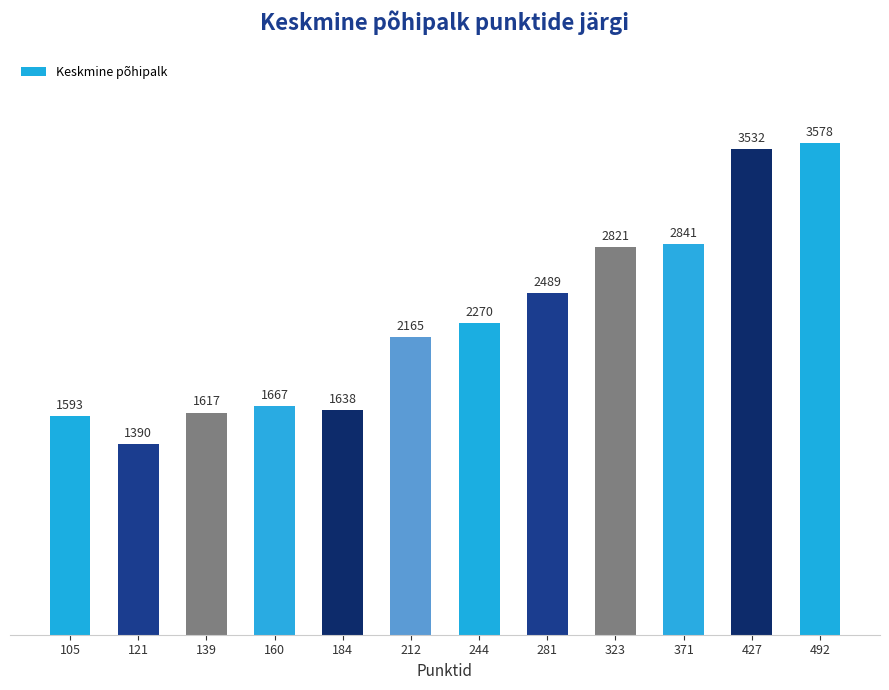

The value at 323 is 4030.2. True or false?

False